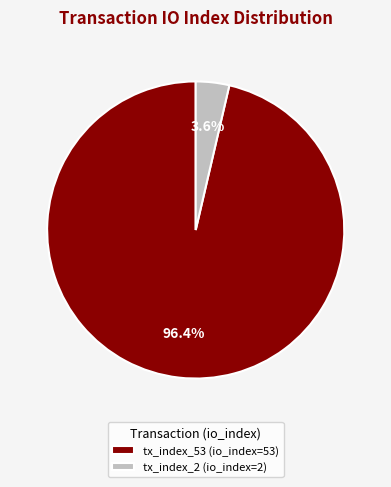

Rank the categories by value from lowest to highest.

tx_index_2, tx_index_53